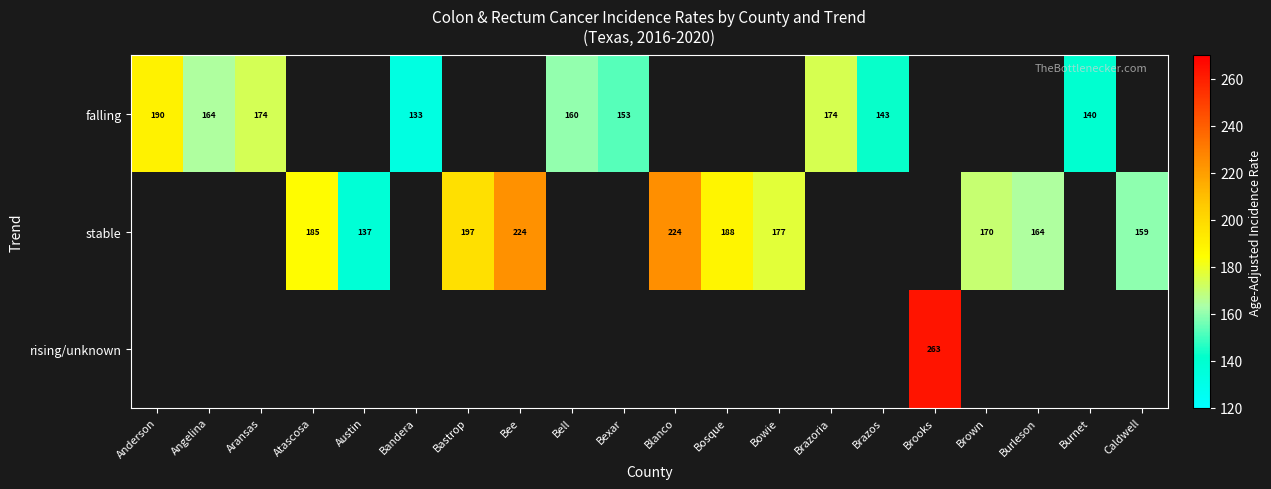

The value of stable at Bowie is 177.0. True or false?

True